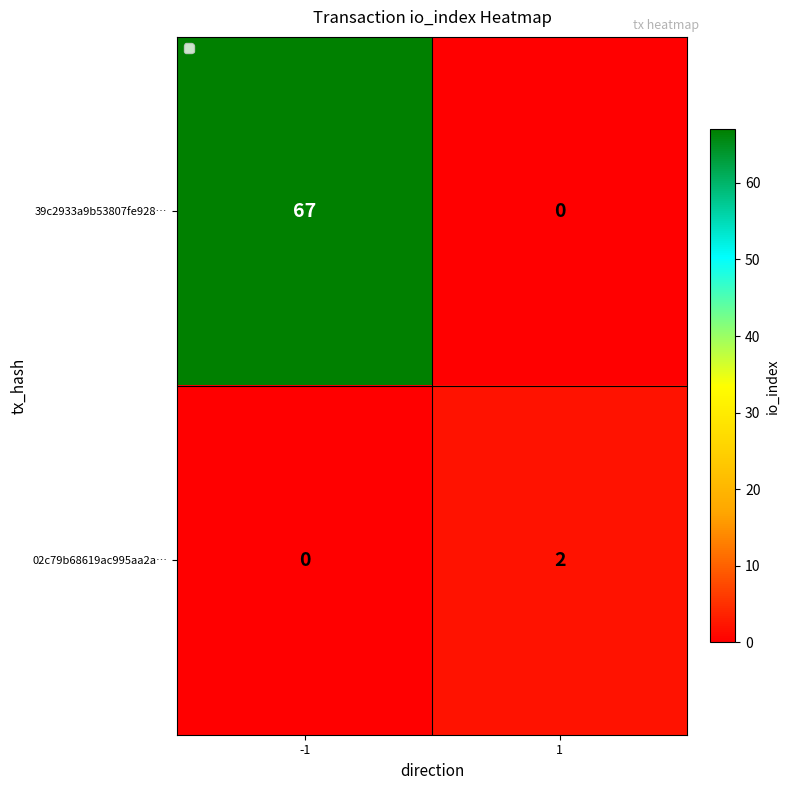

The 02c79b68619ac995aa2a… series shows 2 at 1. True or false?

True